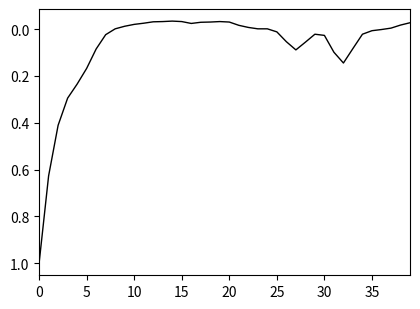

What is the maximum value shown in the chart?

1.0